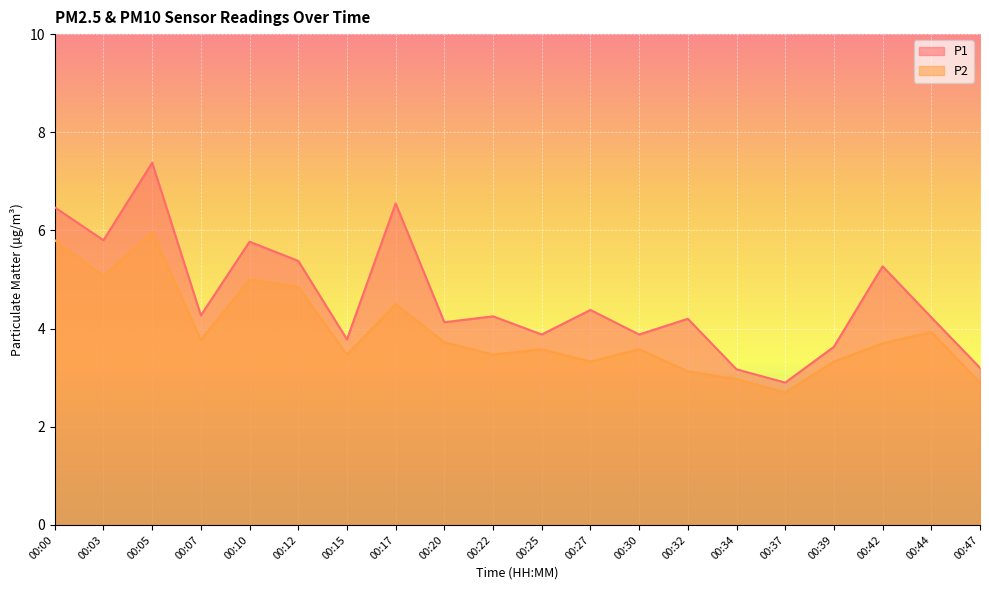

True or false: P1 and P2 cross at least once.

False